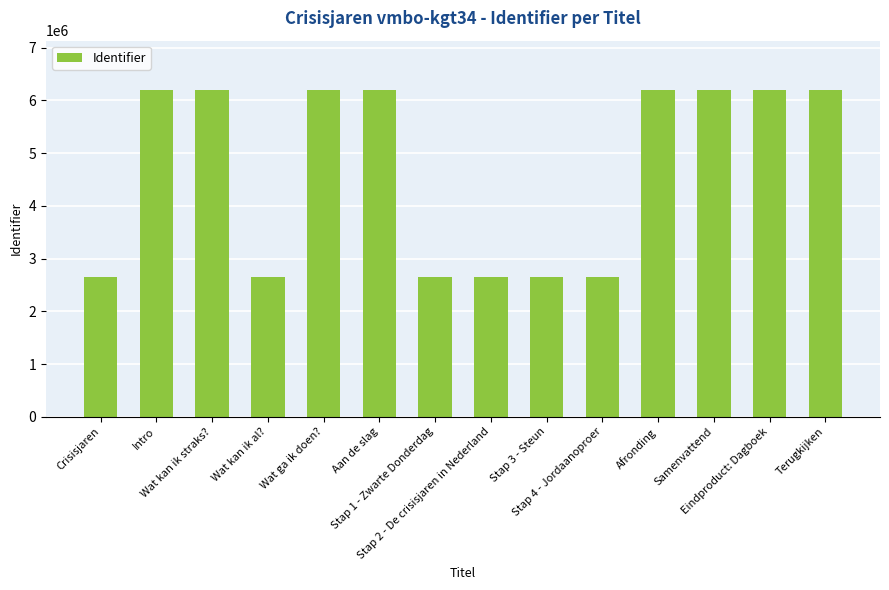

What is the ratio of the value at Aan de slag to the value at Terugkijken?

1.0